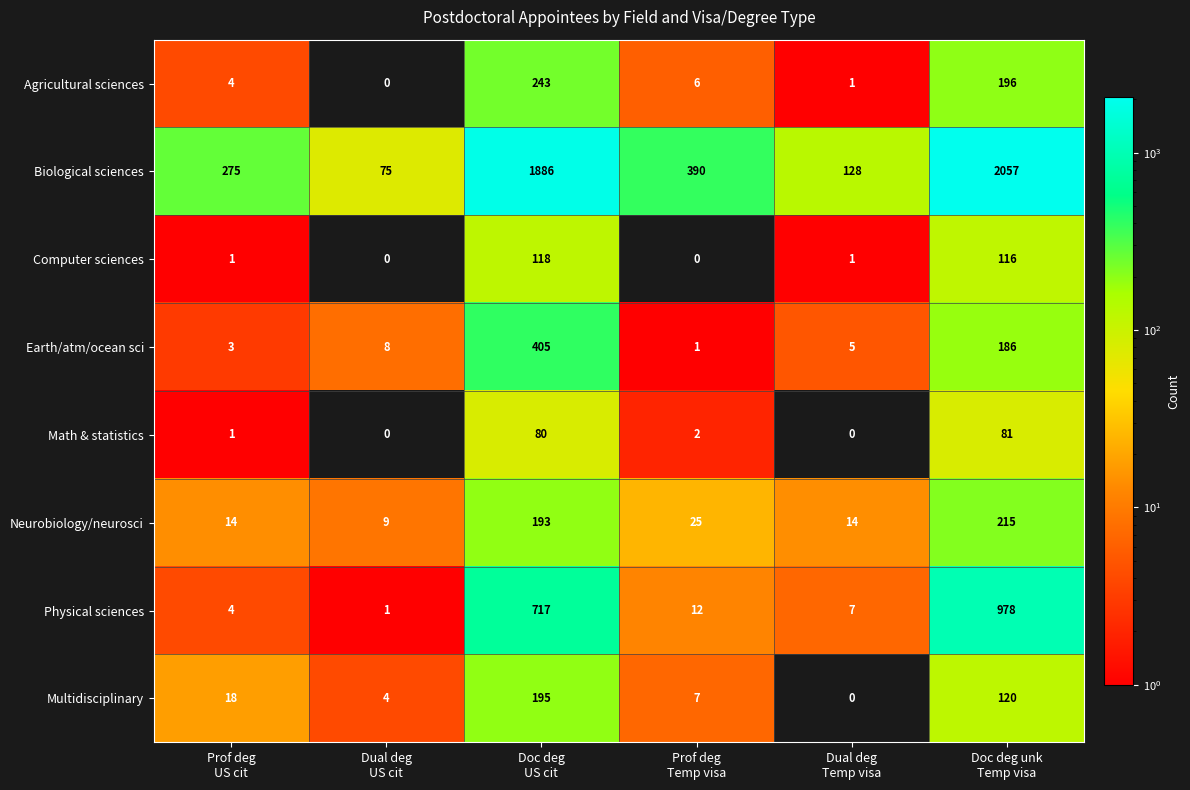

Between Dual deg
US cit and Prof deg
Temp visa, which series saw the biggest shift?

Biological sciences